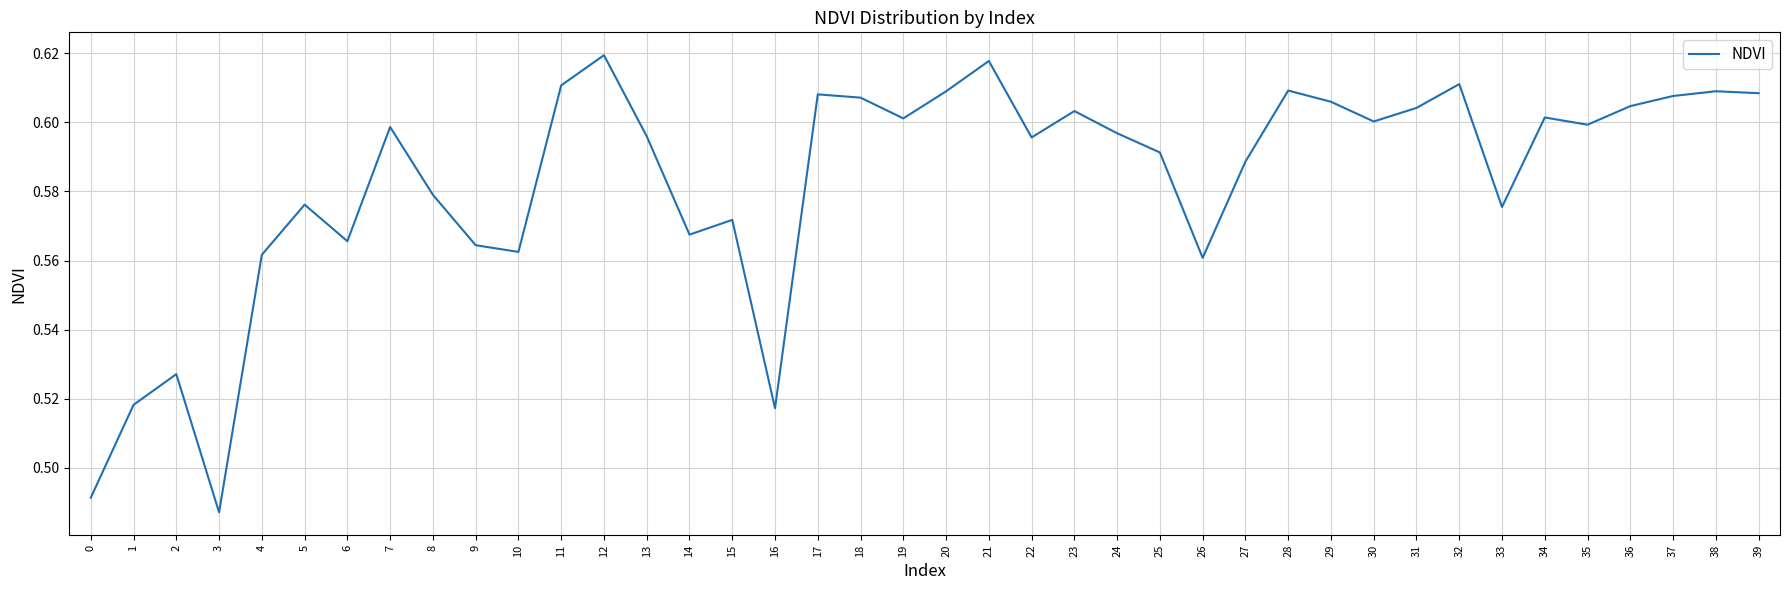

The value at 16 is 0.3. True or false?

False